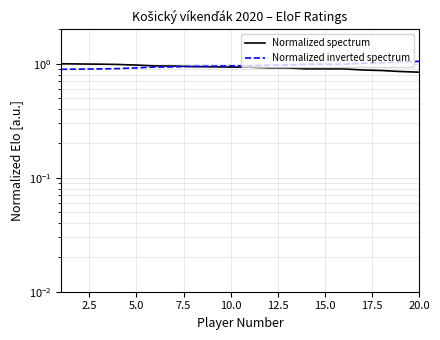

What is the spread (max minus min) of values at 15.0?

0.1